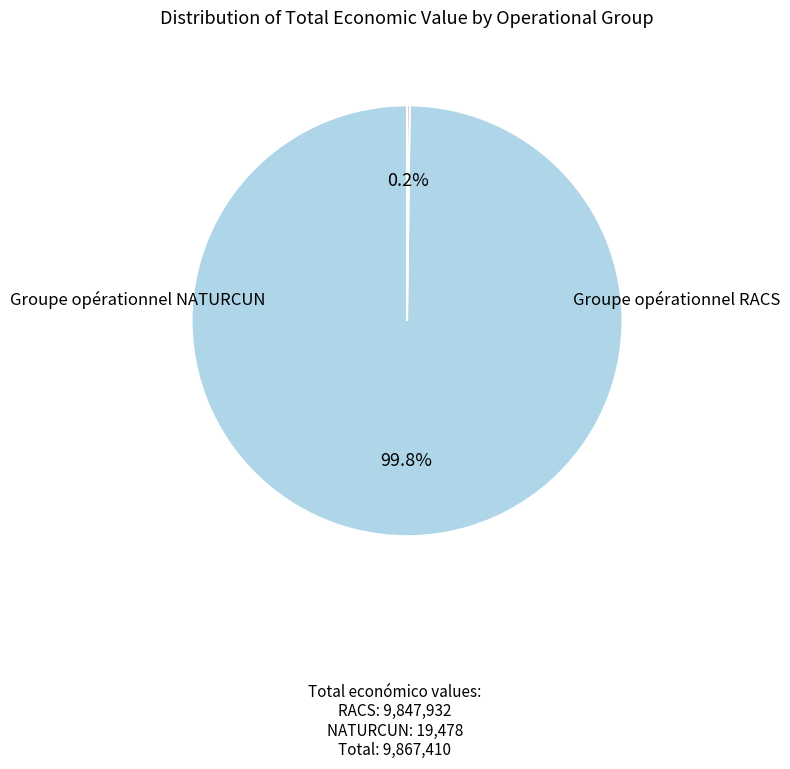

How many slices are in this pie chart?

2